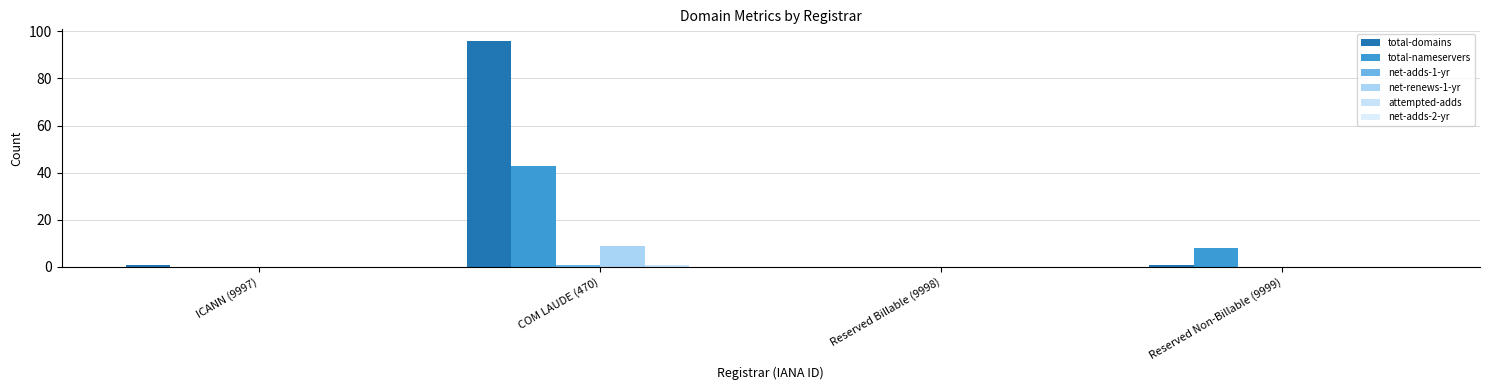

The value of total-domains at ICANN (9997) is 0. True or false?

False